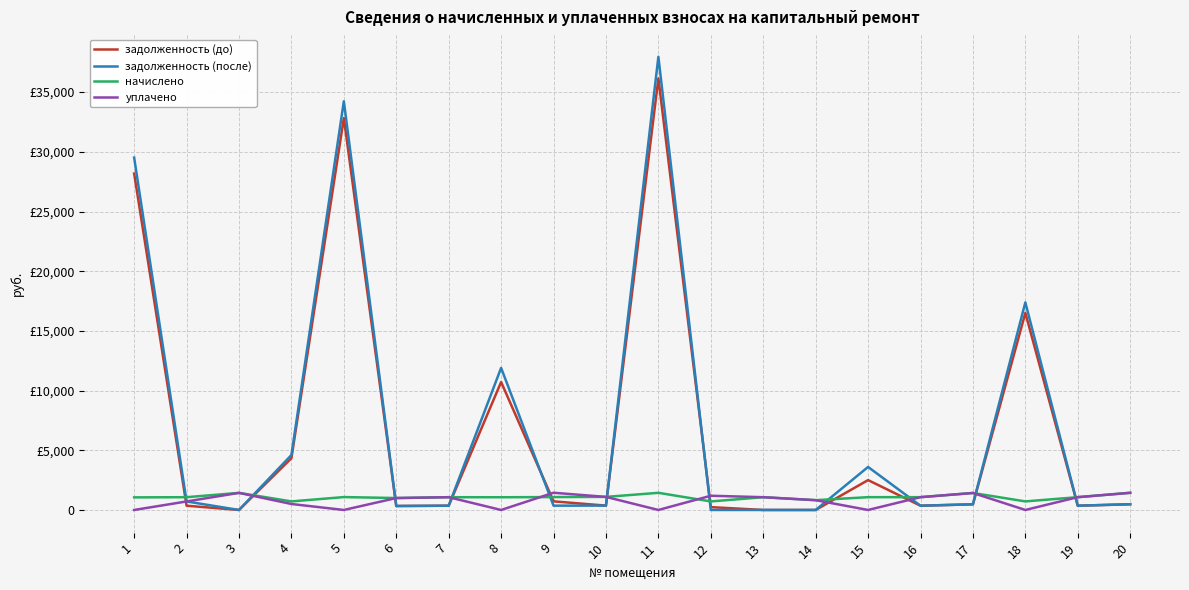

In уплачено, how many points are higher than both neighbors (excluding endpoints)?

5